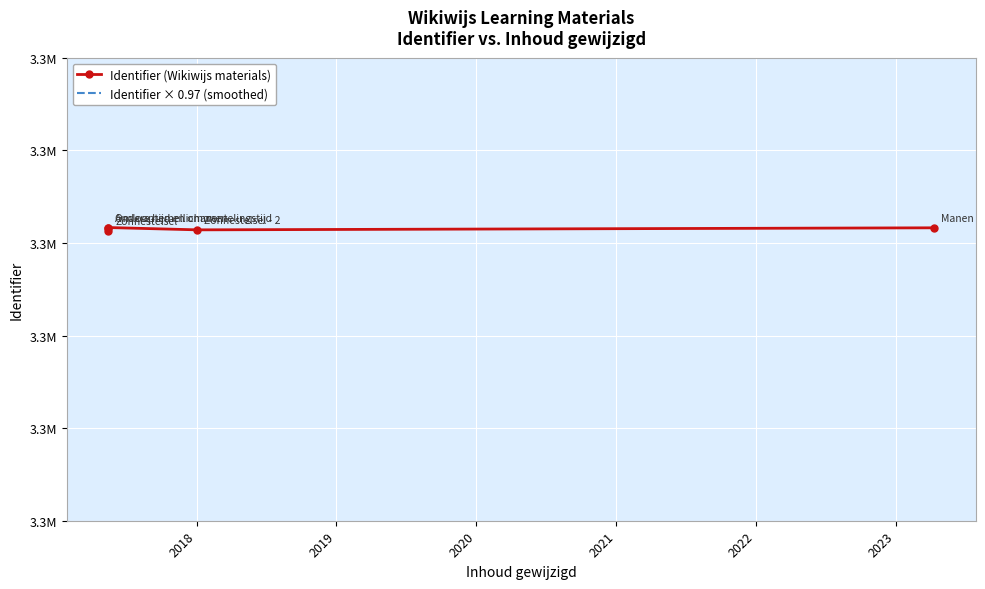

Reading right to left, what are all the values shown in this chart?

Identifier (Wikiwijs materials): 3263163.0	3263141.0	3263166.0	3263157.0	3263133.0
Identifier × 0.97 (smoothed): 3165268.1	3165246.8	3165271.0	3165262.3	3165239.0